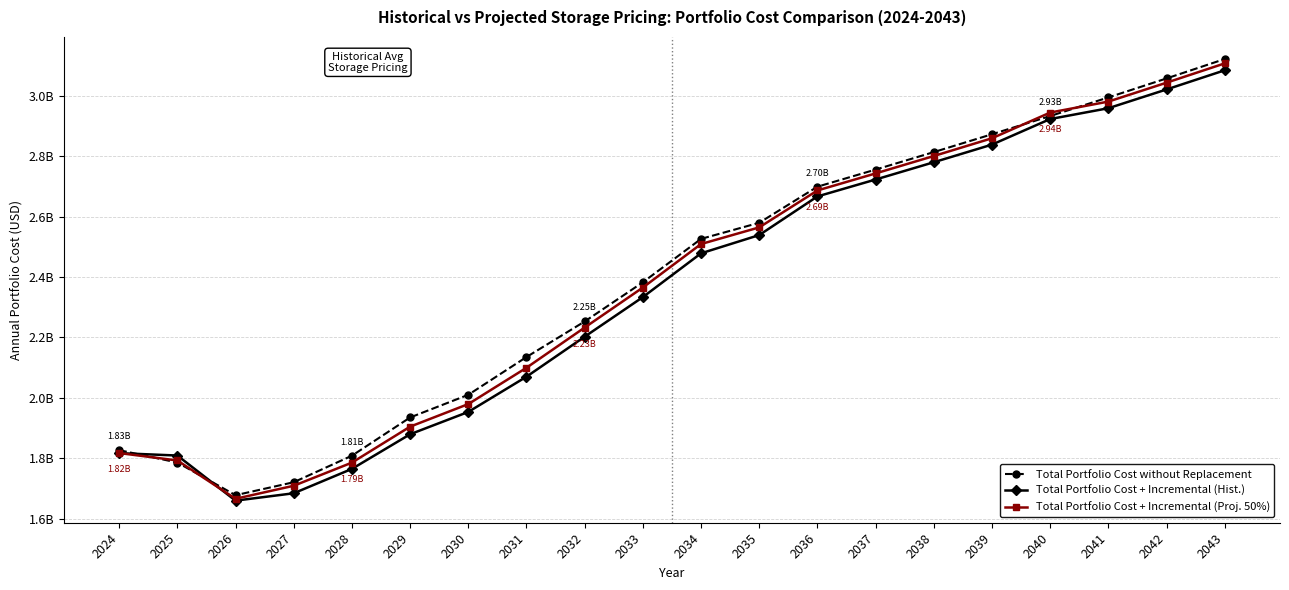

What are all the series names shown in the legend?

Total Portfolio Cost without Replacement, Total Portfolio Cost + Incremental (Hist.), Total Portfolio Cost + Incremental (Proj. 50%)